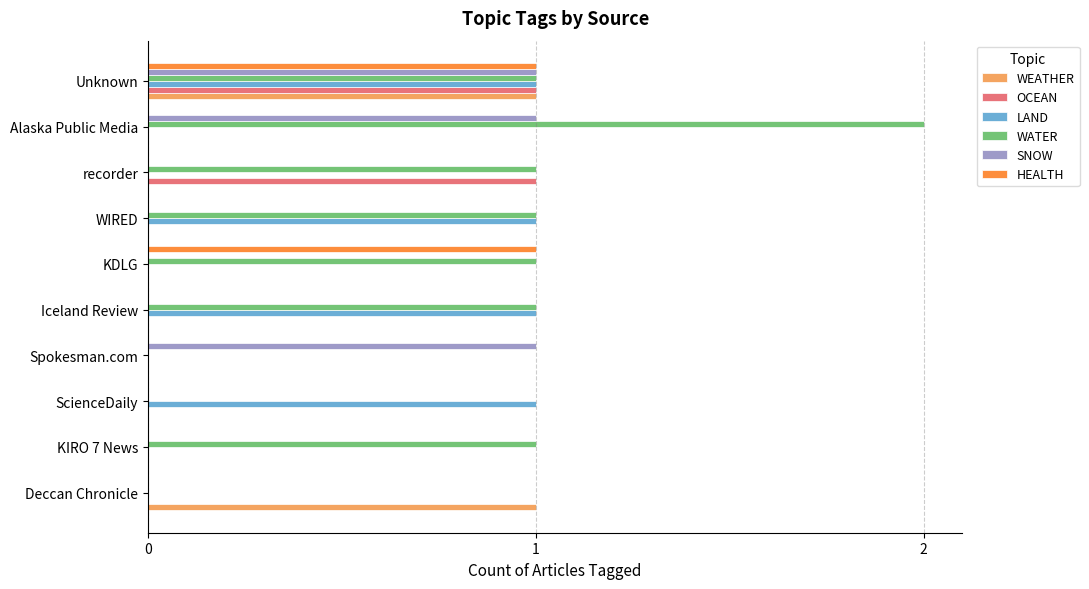

Is it true that SNOW equals 1 at Unknown?

True